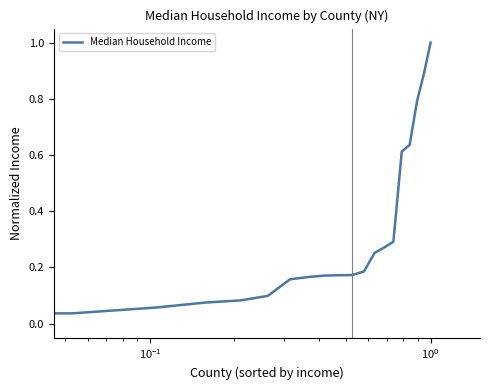

What is the maximum value shown in the chart?

1.0